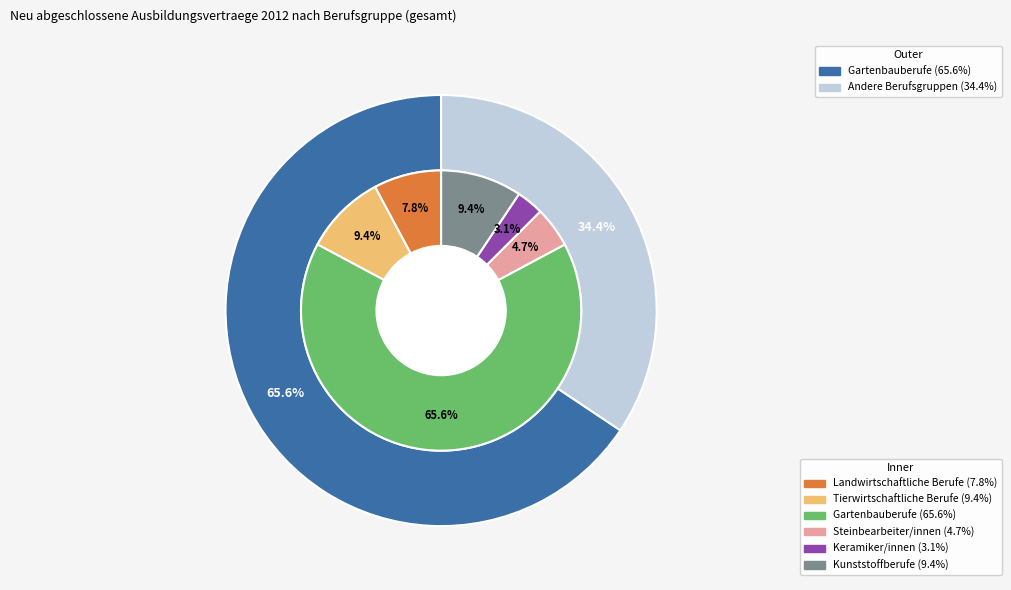

Count the number of slices in the pie.

9